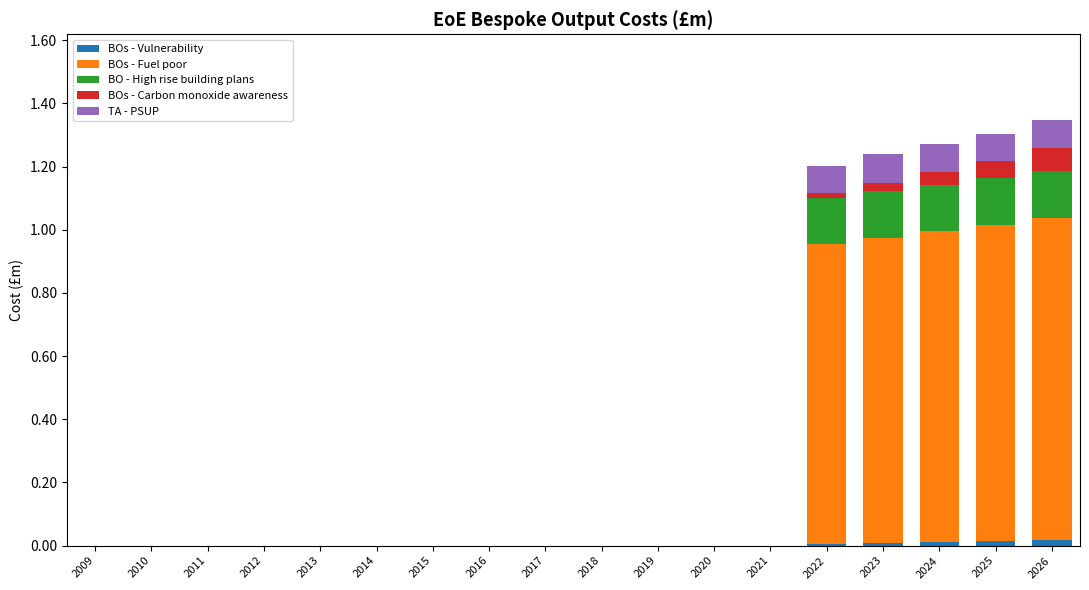

How many categories are shown in the chart?

18